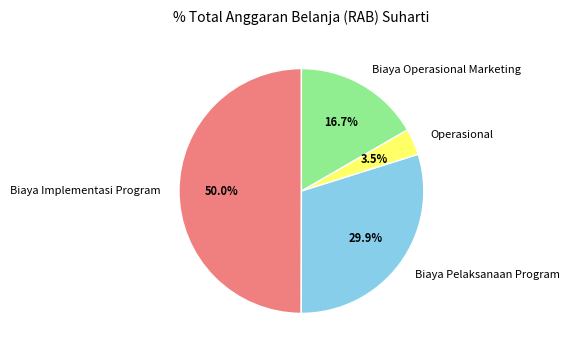

Do Biaya Pelaksanaan Program and Biaya Implementasi Program together represent more than half of the pie?

Yes